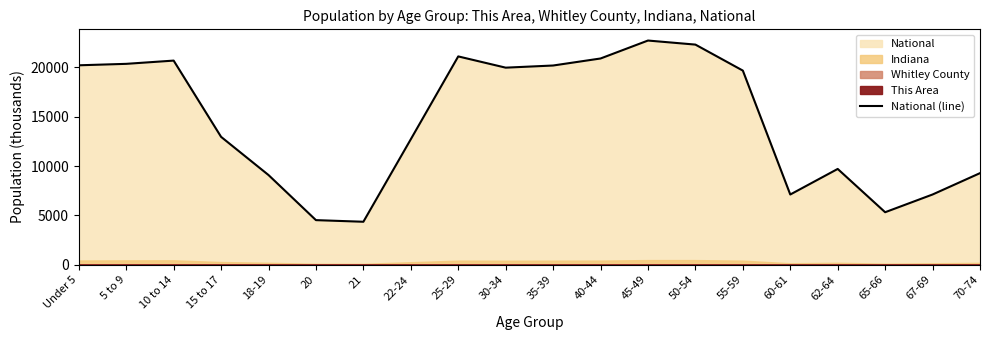

What is the maximum value for National (line)?

22708.6